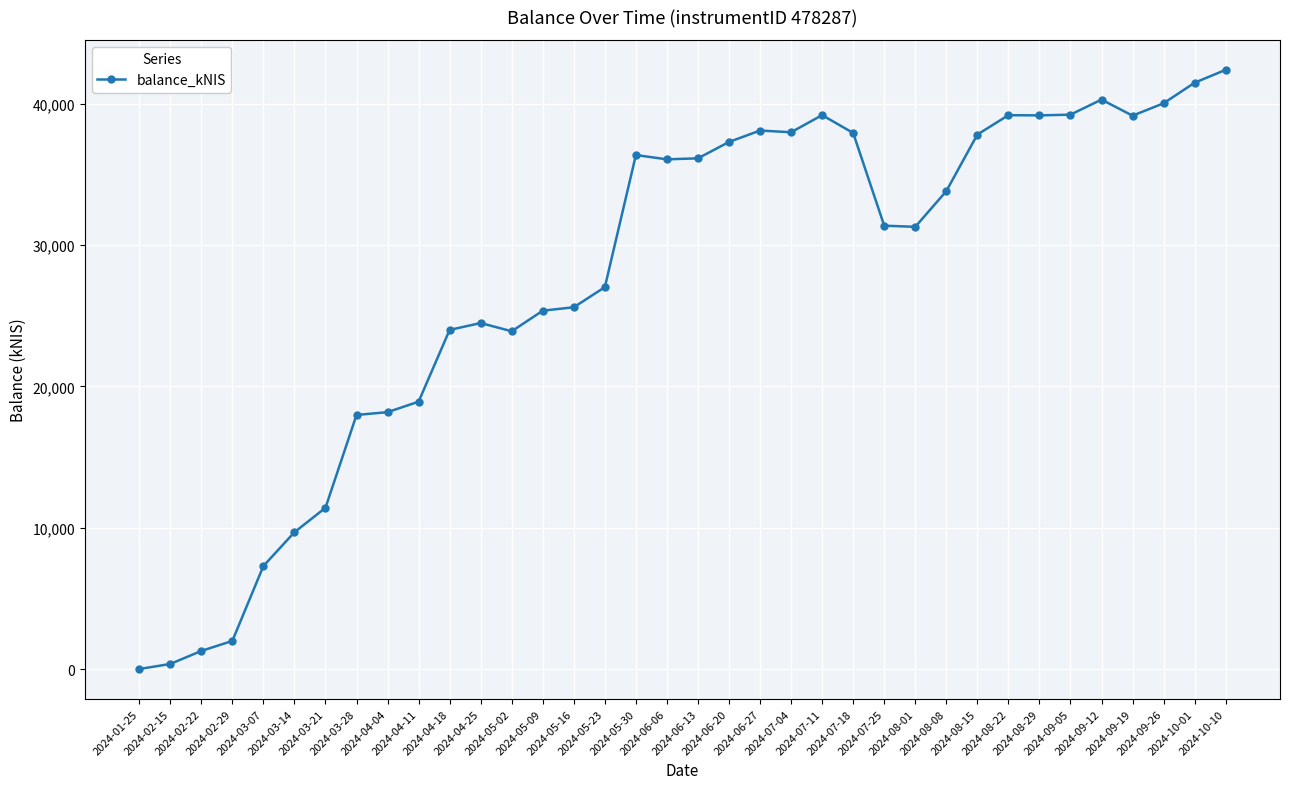

What is the sum of all values?

991834.9